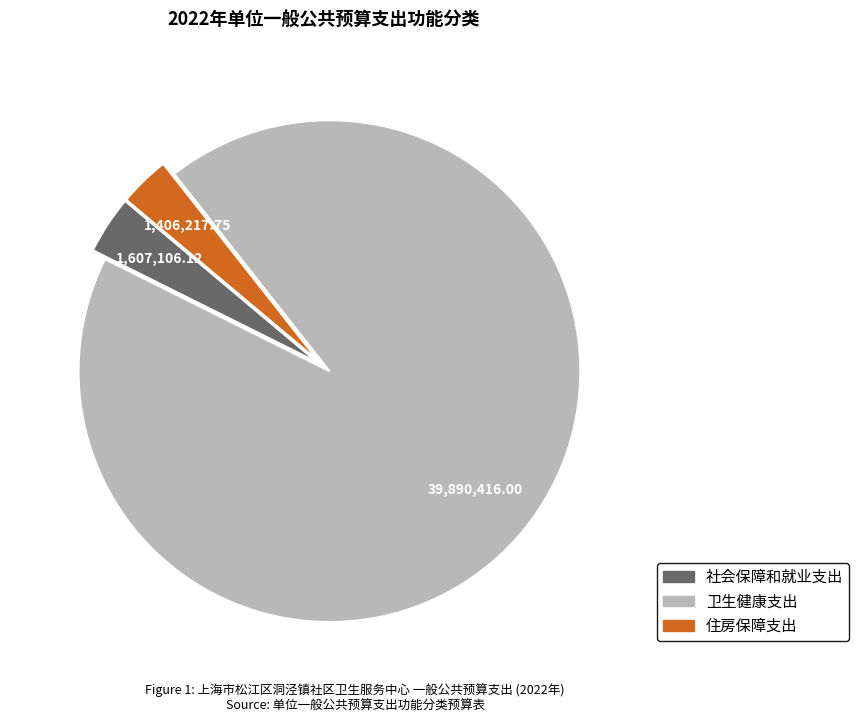

Is the sum of 卫生健康支出 and 社会保障和就业支出 greater than half?

Yes